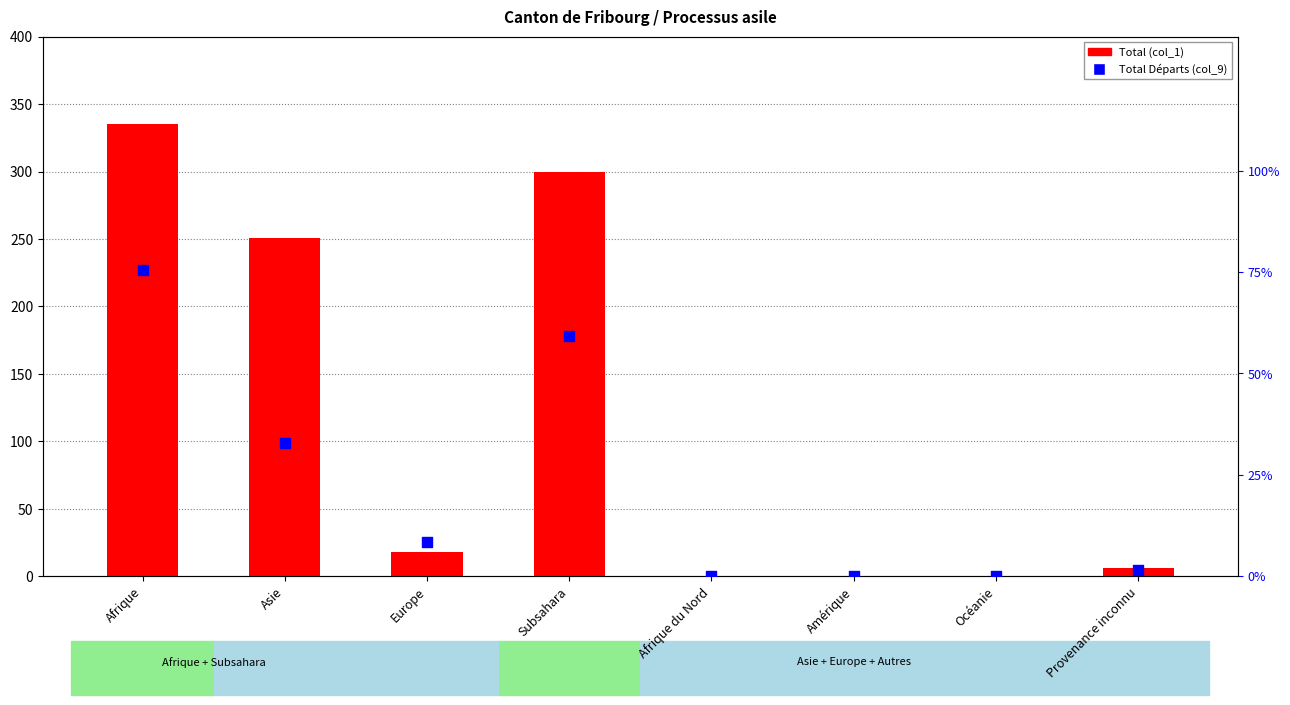

What are all the series names shown in the legend?

Total (col_1), Total Départs (col_9)